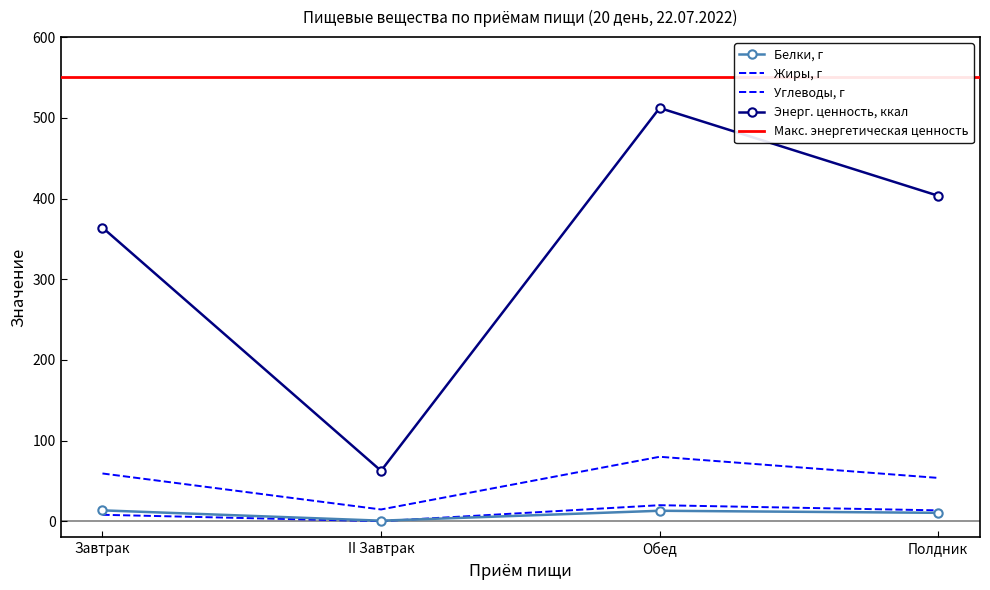

What is the label of the 4th point from the left?

Полдник